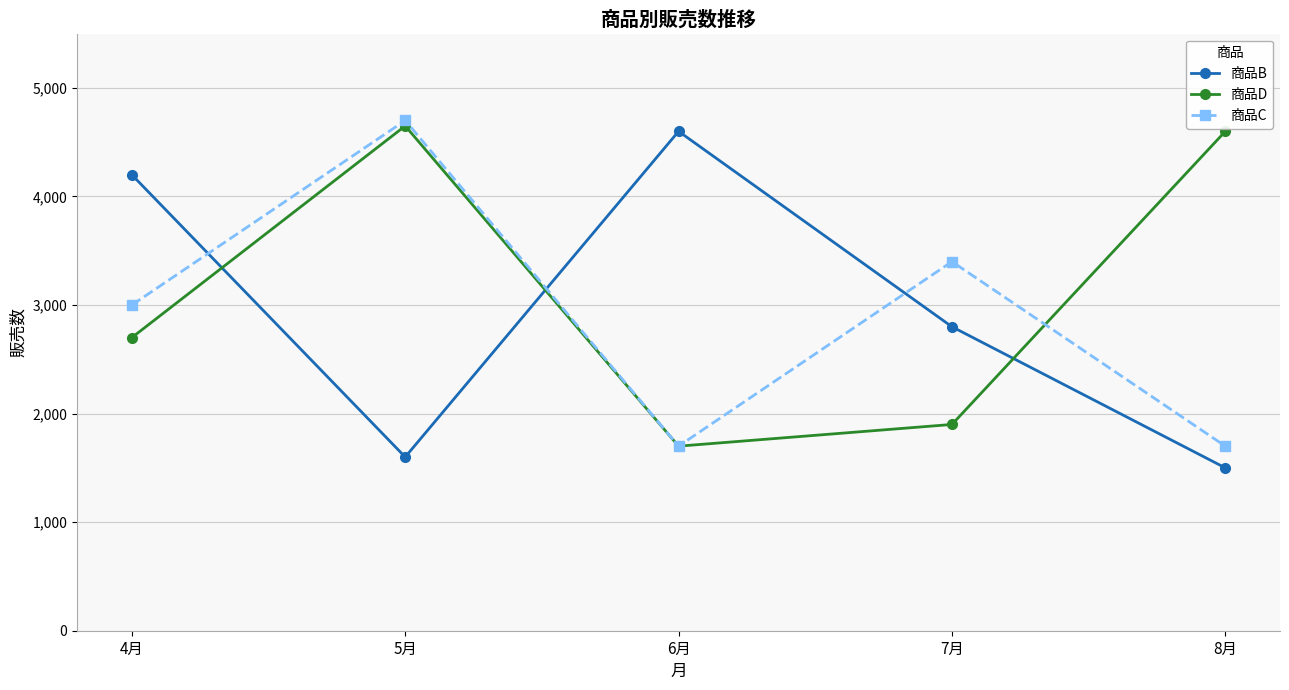

What is the maximum value shown in the chart?

4700